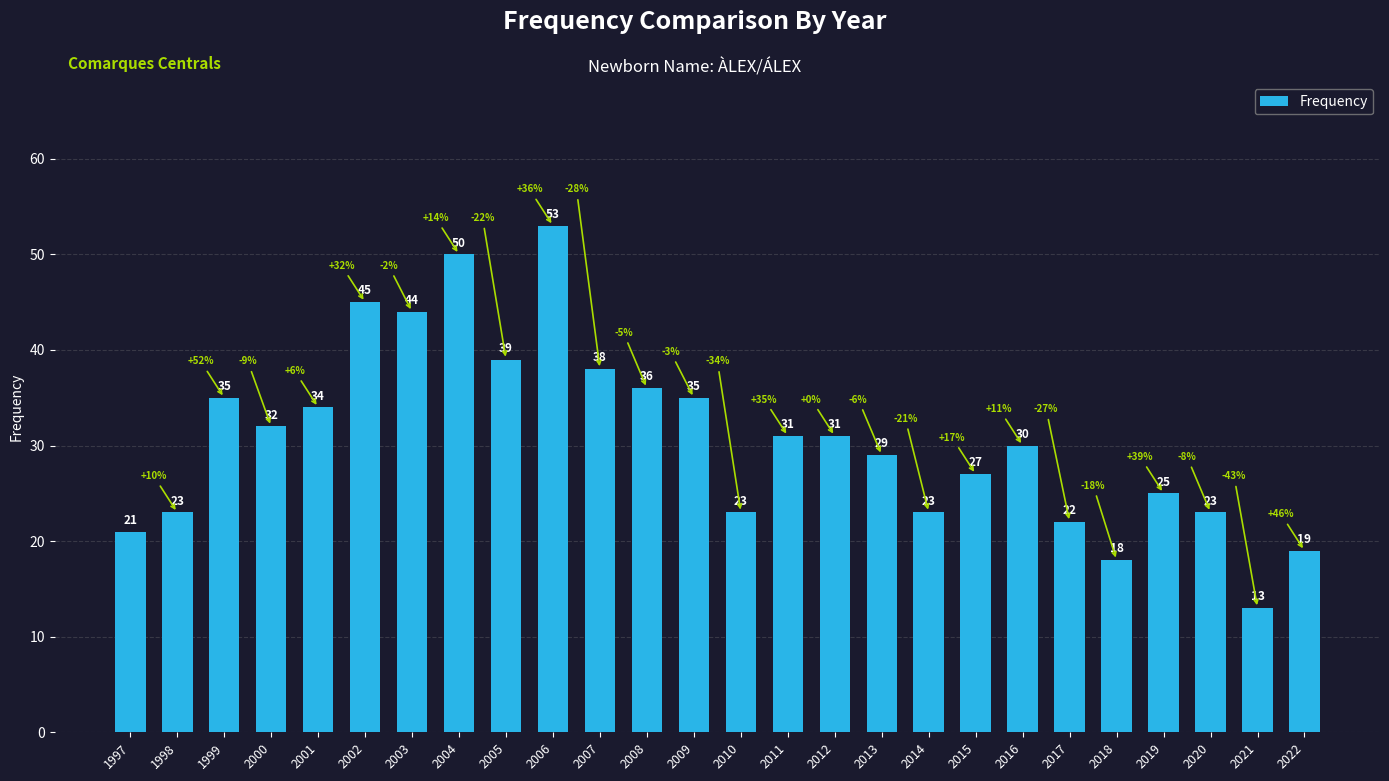

Between 2008 and 2007, which is larger?

2007